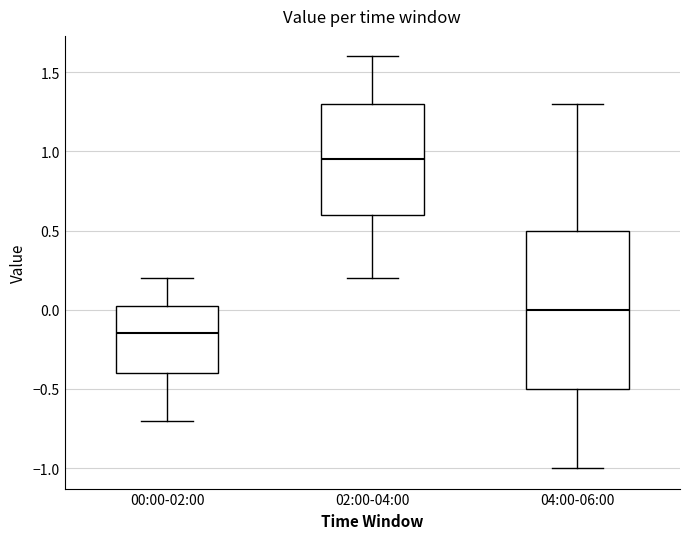

Comparing the boxes themselves (not the whiskers), which one is the tallest?

04:00-06:00